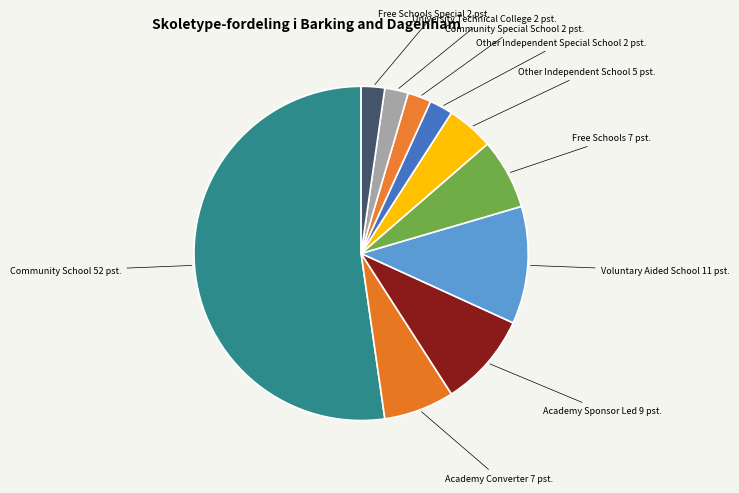

How many slices are in this pie chart?

10